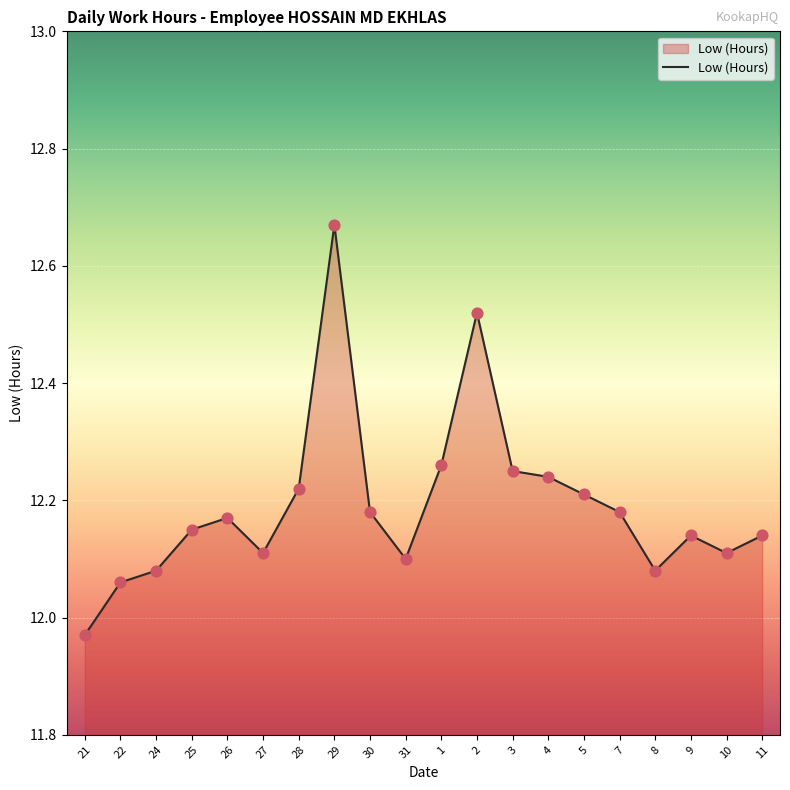

Between 30 and 29, which is larger?

29